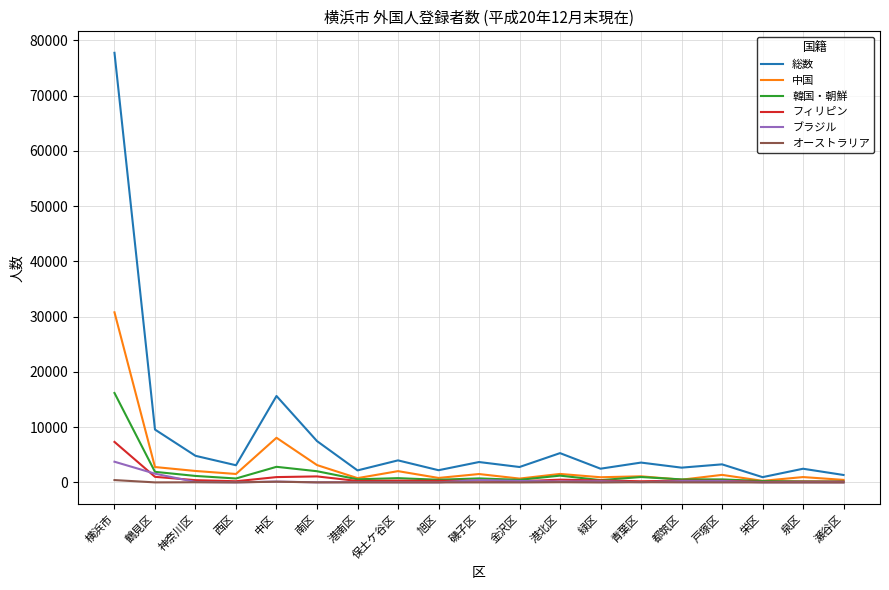

What is the greatest value displayed?

77751